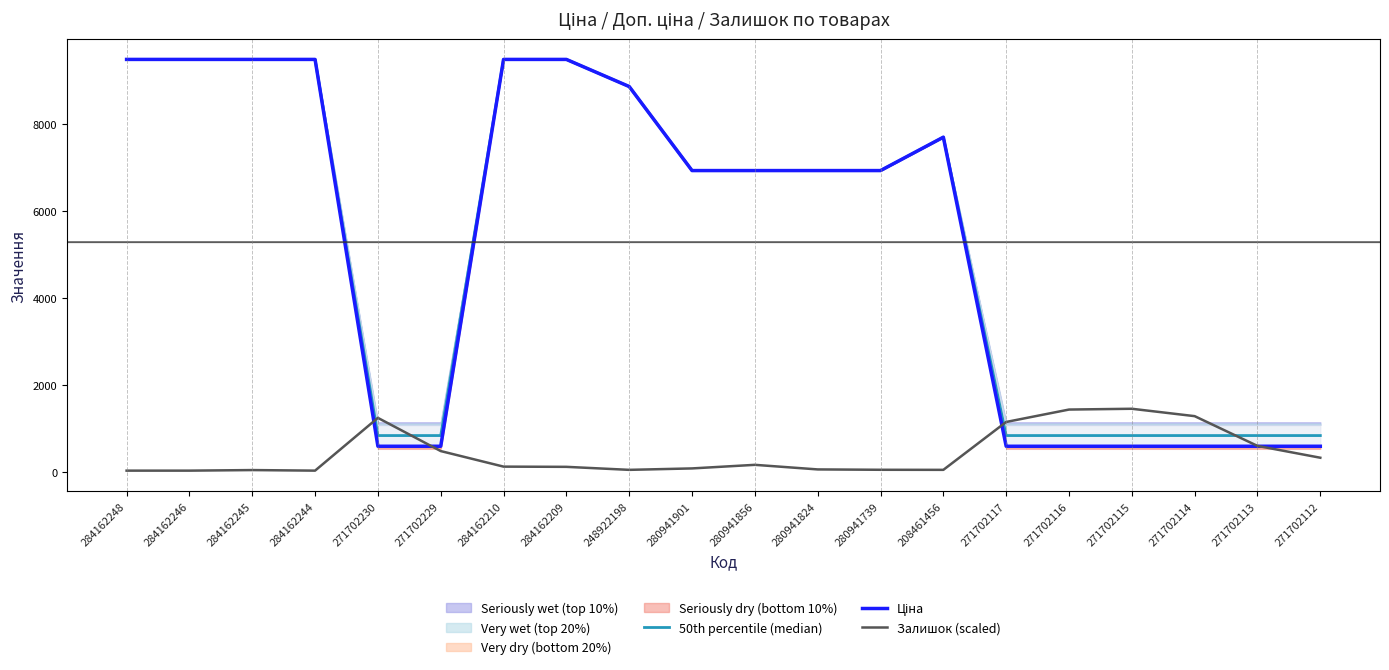

What is the label of the 1st point from the right?

271702112